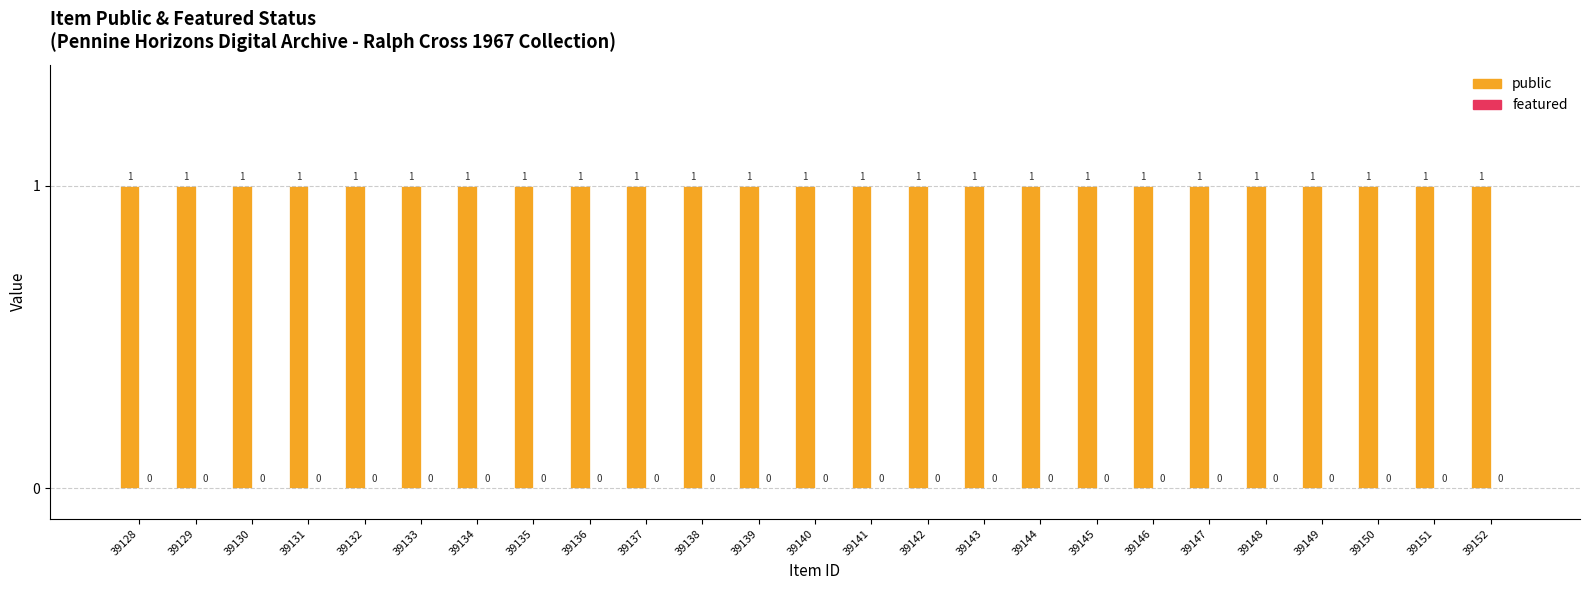

How many bars are there in total?

50